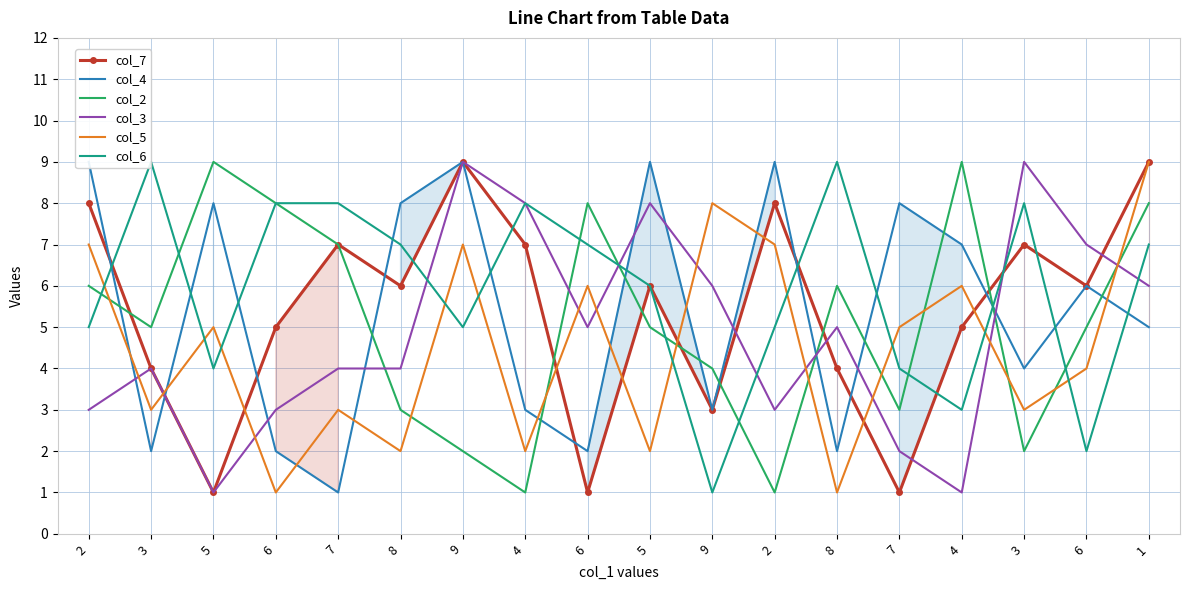

What is the sum of the col_7 values at 6 and 8?

5